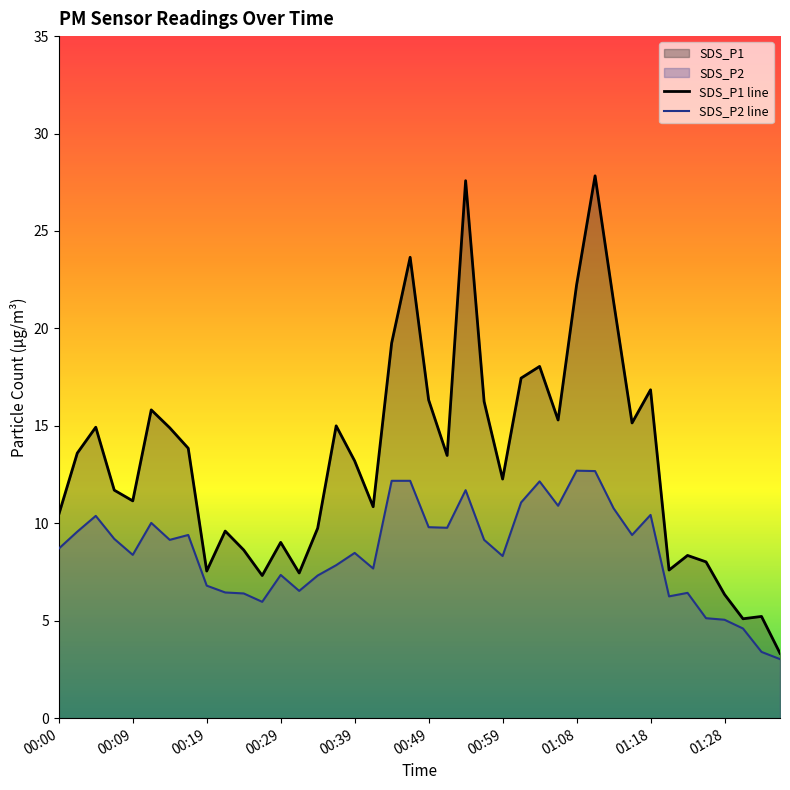

The value of SDS_P1 line at 30 is 21.4. True or false?

True